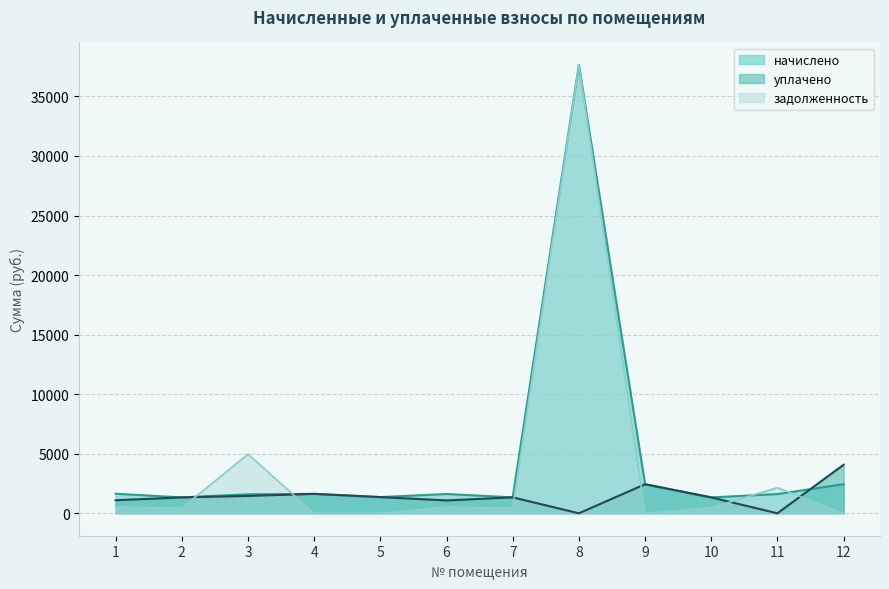

What is the value of the начислено point at the 10th from the left?

1334.4